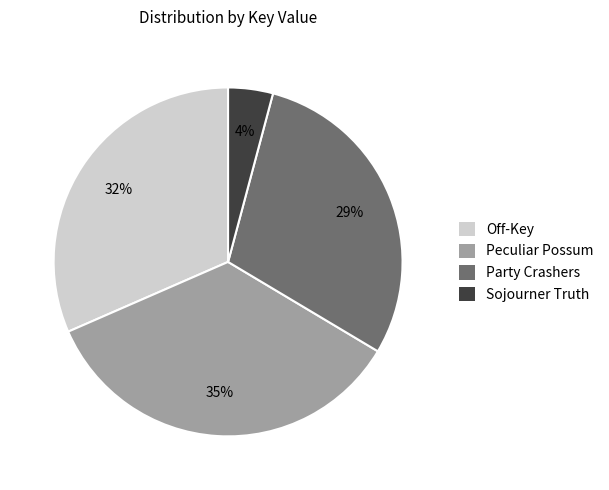

To the nearest percent, what is the difference between the largest and smallest slice percentages?

31%